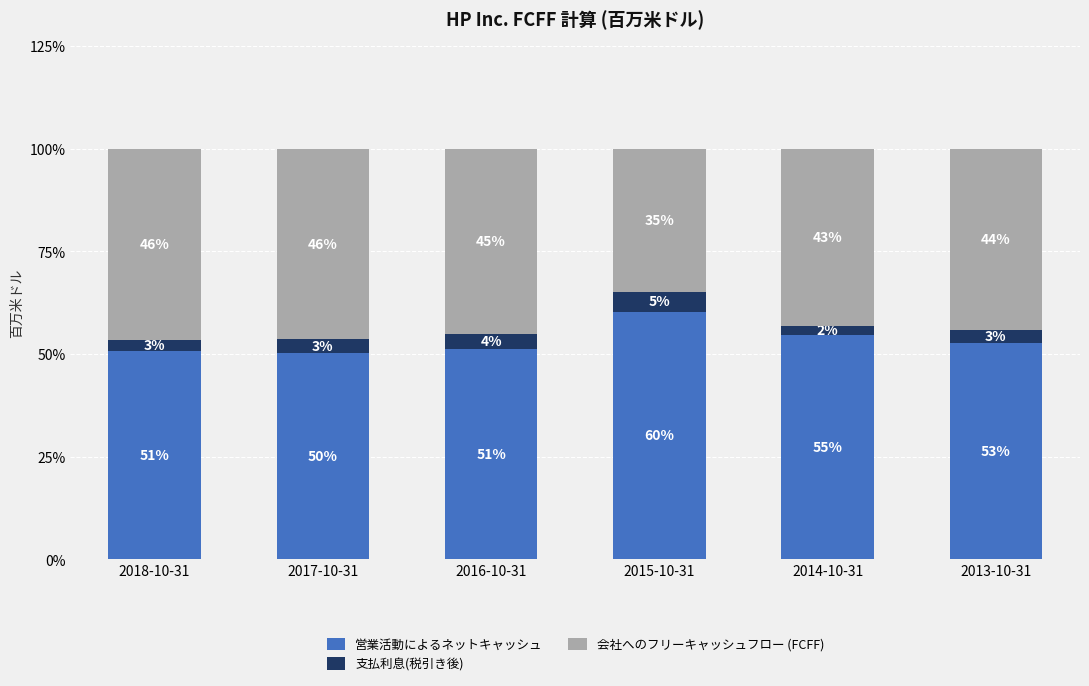

Are the bars horizontal?

No